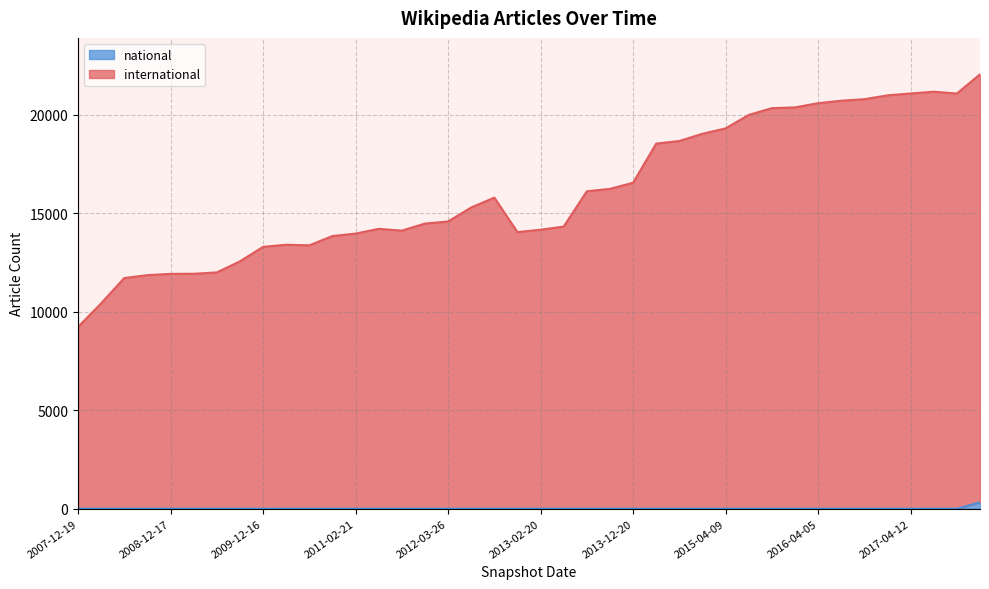

Where is national nearest to the value 161?

2007-12-19